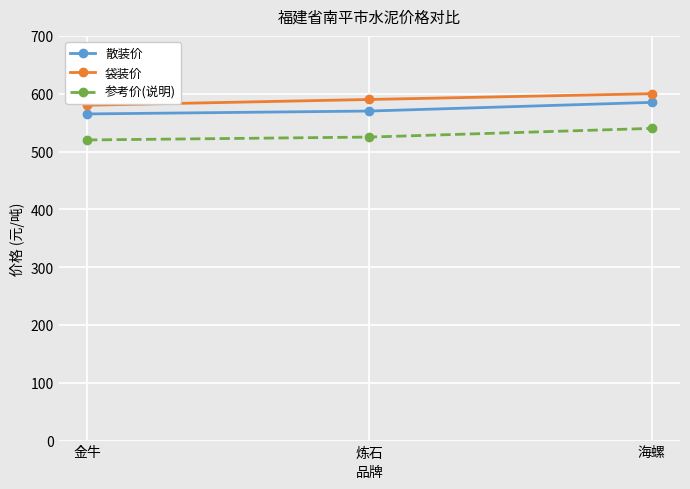

How many values in the 袋装价 series are below 590?

1